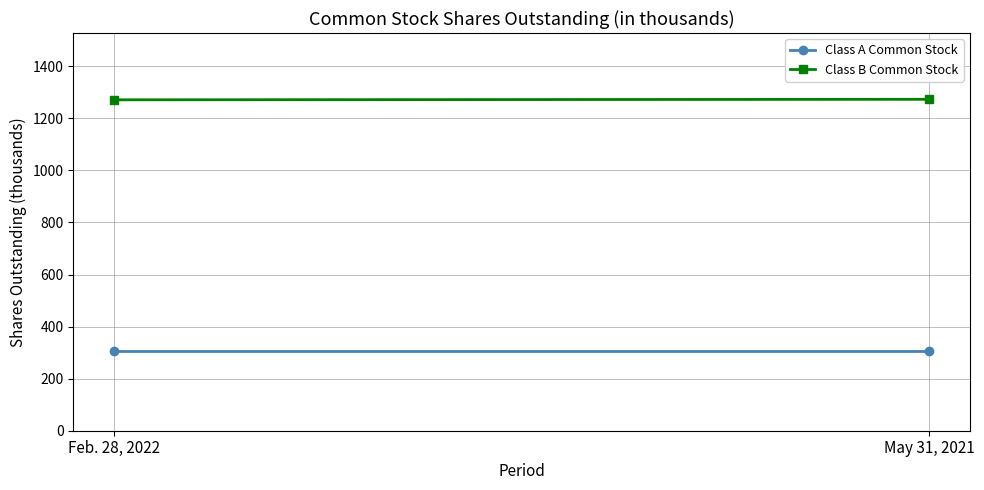

The value of Class A Common Stock at May 31, 2021 is 533. True or false?

False